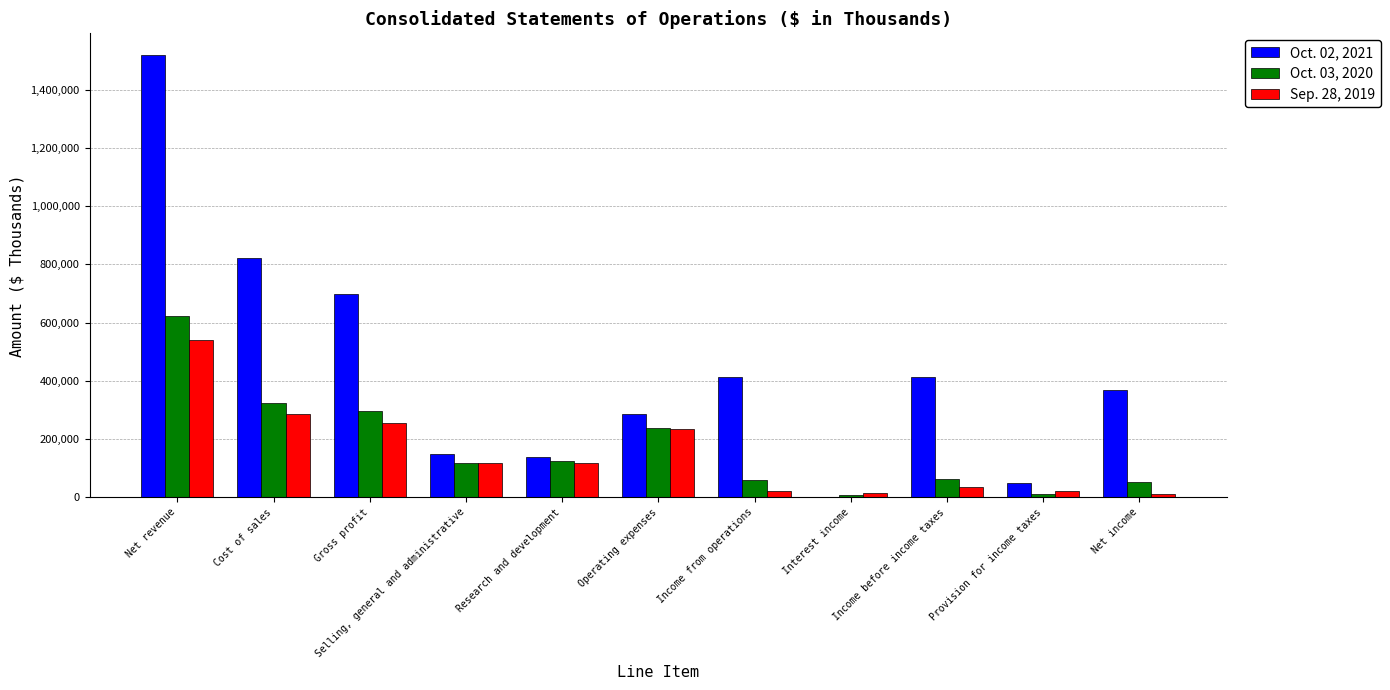

At which label does Sep. 28, 2019 reach its peak?

Net revenue